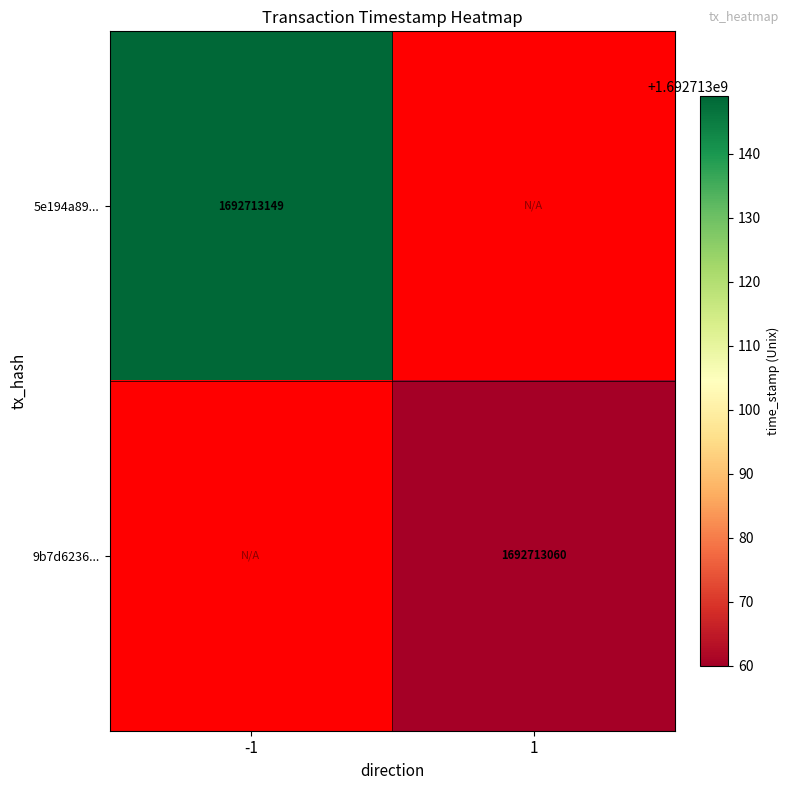

True or false: -1 has a value of 603806269 at -1.

False